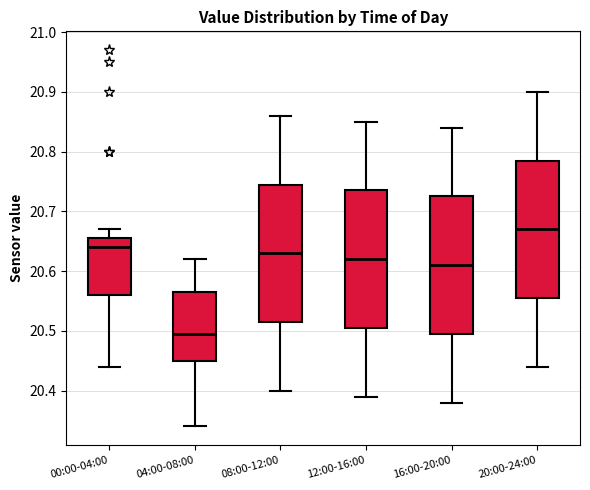

Reading left to right, read every box against the y-axis: the position of its median line, the range the box covers, and the ends of its whiskers. The values are not printed on the chart, so give them approximately, as read against the axis.

00:00-04:00: median 20.64, box 20.56 to 20.66, whiskers 20.44 to 20.67
04:00-08:00: median 20.50, box 20.45 to 20.57, whiskers 20.34 to 20.62
08:00-12:00: median 20.63, box 20.52 to 20.75, whiskers 20.40 to 20.86
12:00-16:00: median 20.62, box 20.51 to 20.74, whiskers 20.39 to 20.85
16:00-20:00: median 20.61, box 20.50 to 20.73, whiskers 20.38 to 20.84
20:00-24:00: median 20.67, box 20.56 to 20.79, whiskers 20.44 to 20.90